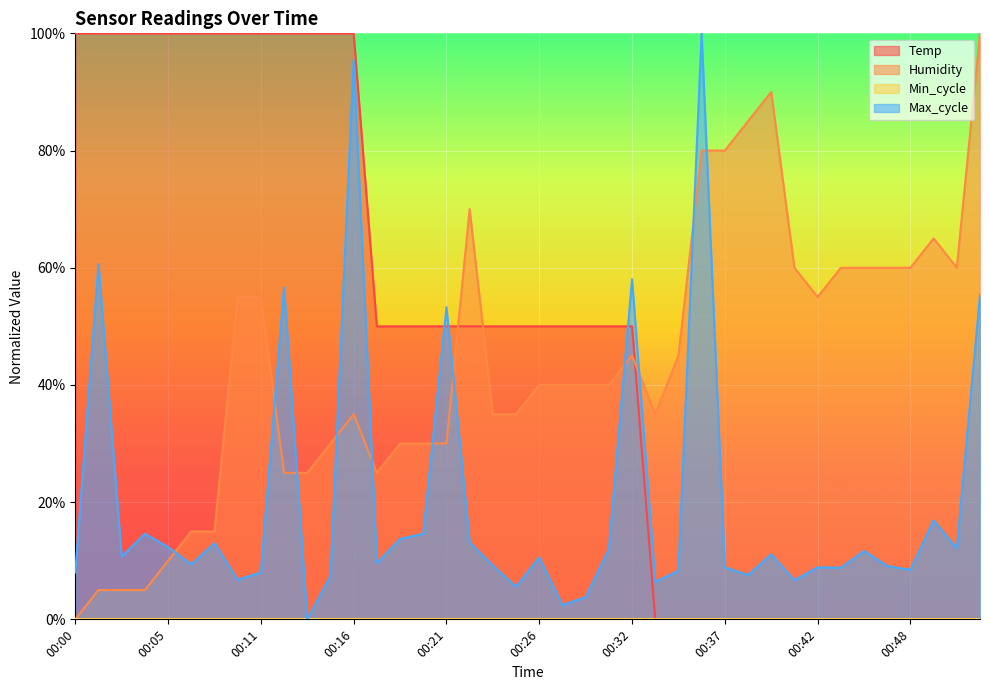

What is the difference between the Humidity values at 00:36 and 00:16?

45.0